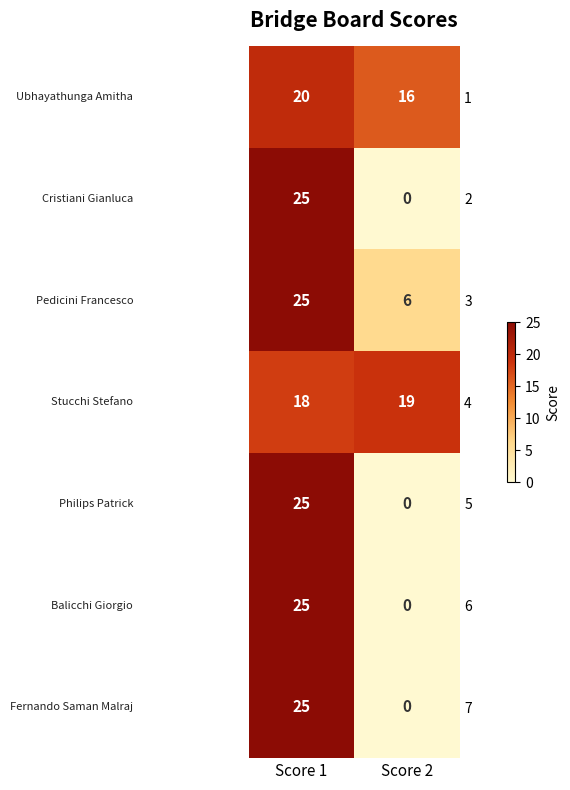

What is the difference between the maximum and minimum values in the 6 series?

25